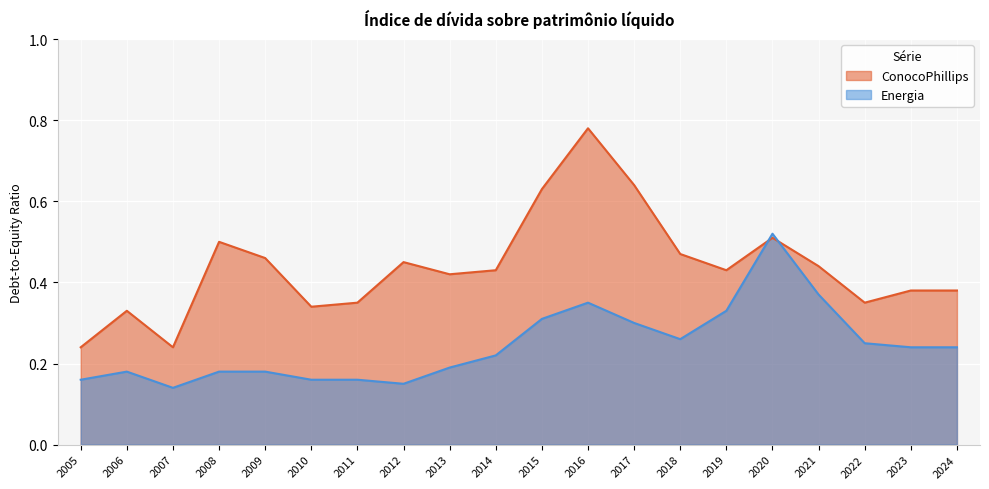

What is the difference between the maximum and second lowest values in the Energia series?

0.4